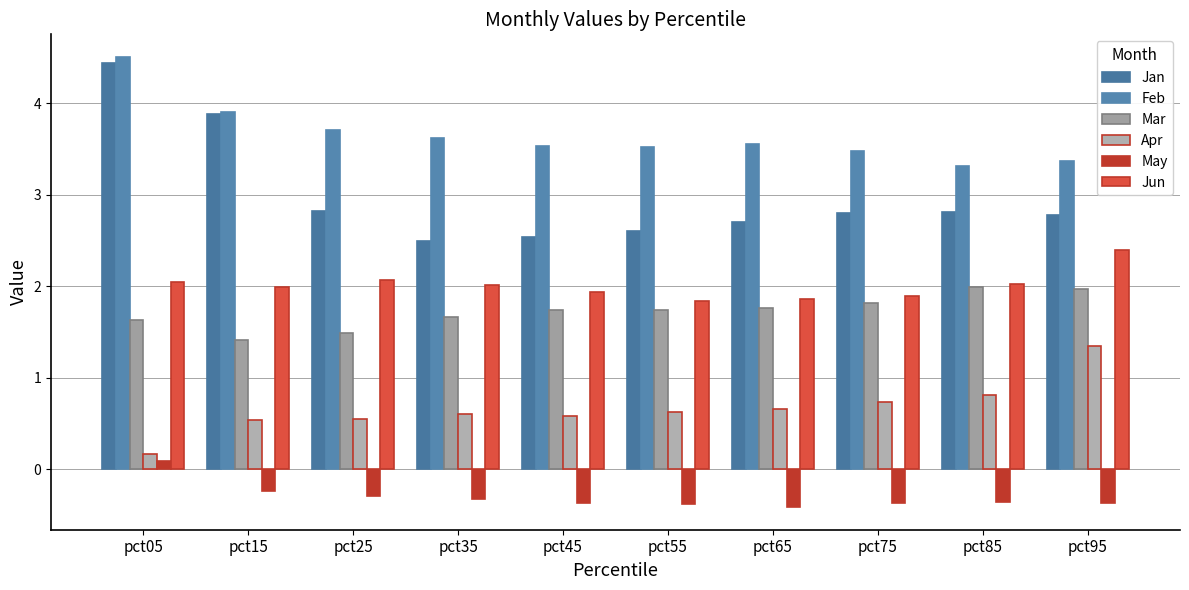

What is the total value across all series at pct55?

10.0